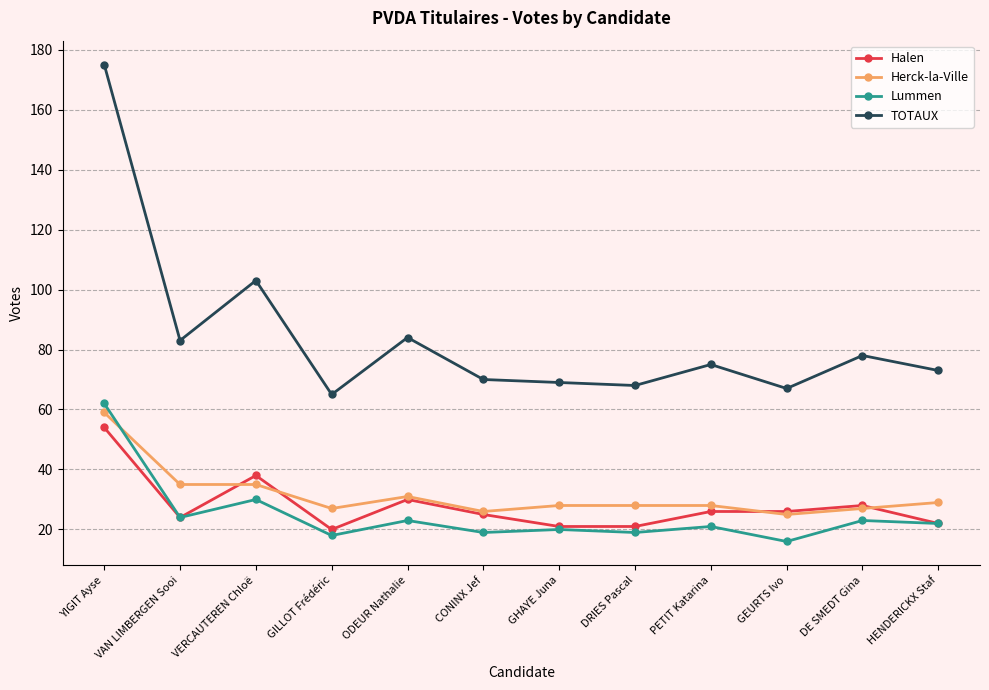

Which series has the largest range (max minus min)?

TOTAUX